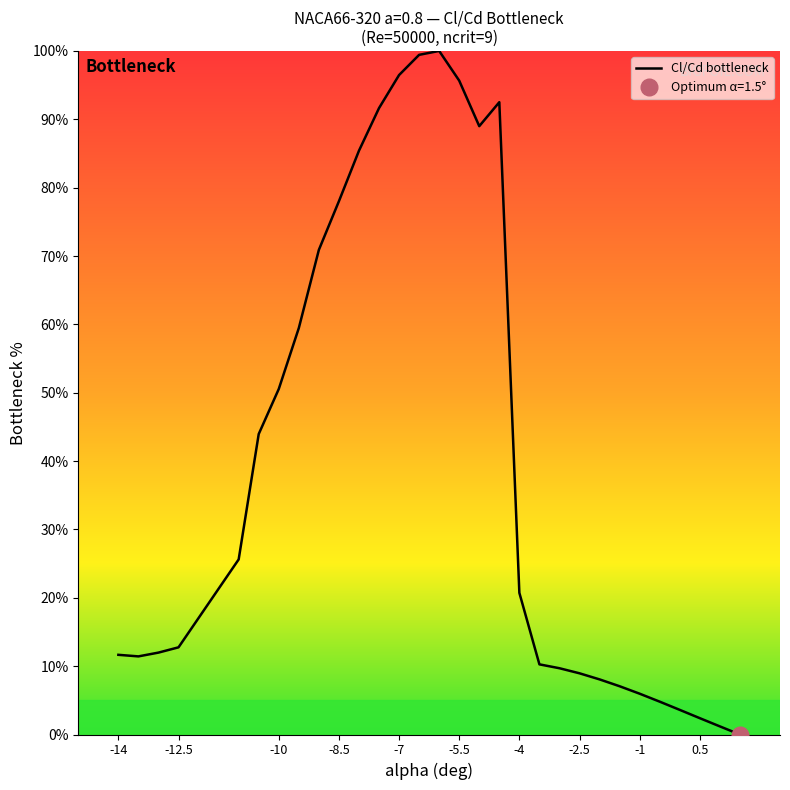

What is the maximum value for Cl/Cd bottleneck?

100.0